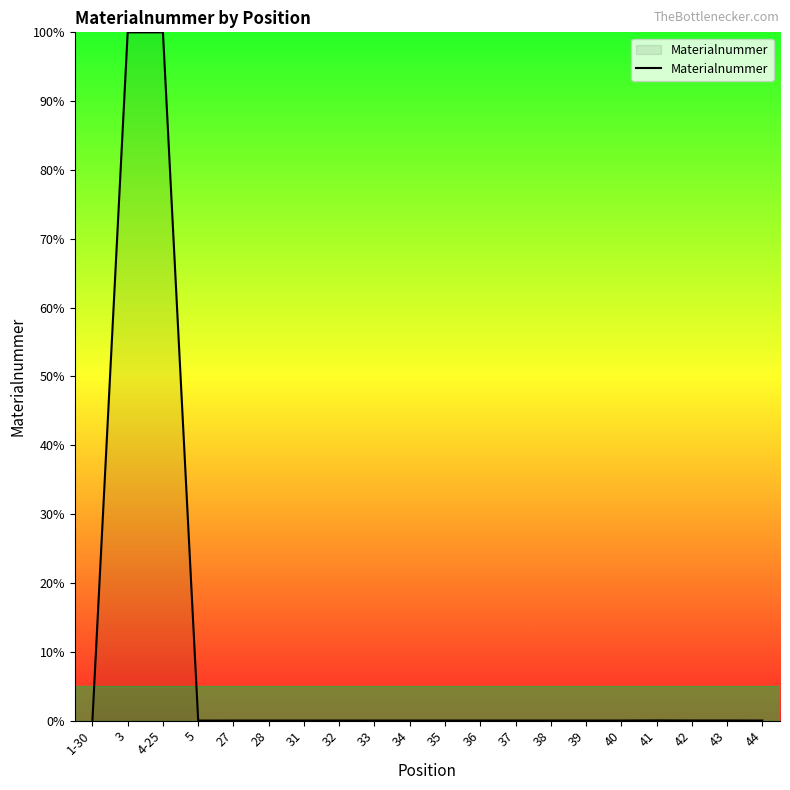

What is the change in value from 4-25 to 5?

-100.0